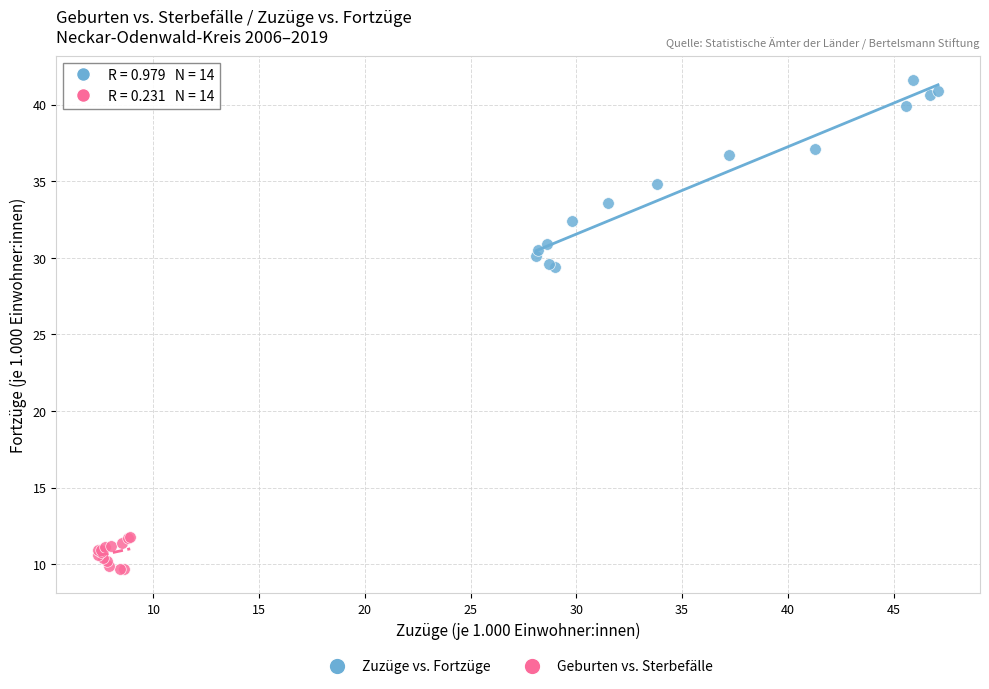

Which series contains the lowest Y value?

Geburten vs. Sterbefälle